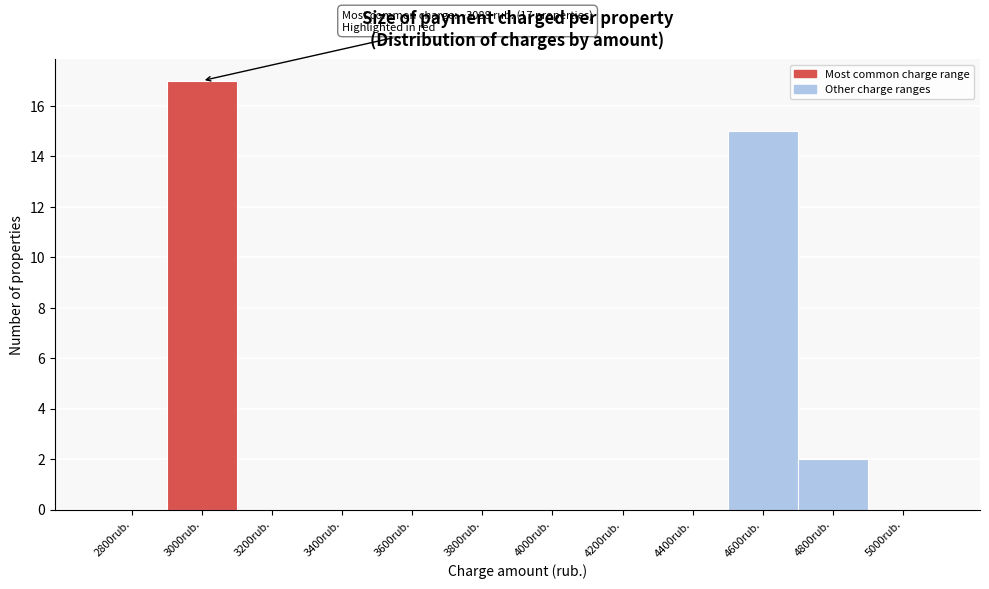

Reading right to left, transcribe all the data shown in this chart.

5000rub.=0	4800rub.=2	4600rub.=15	4400rub.=0	4200rub.=0	4000rub.=0	3800rub.=0	3600rub.=0	3400rub.=0	3200rub.=0	3000rub.=17	2800rub.=0